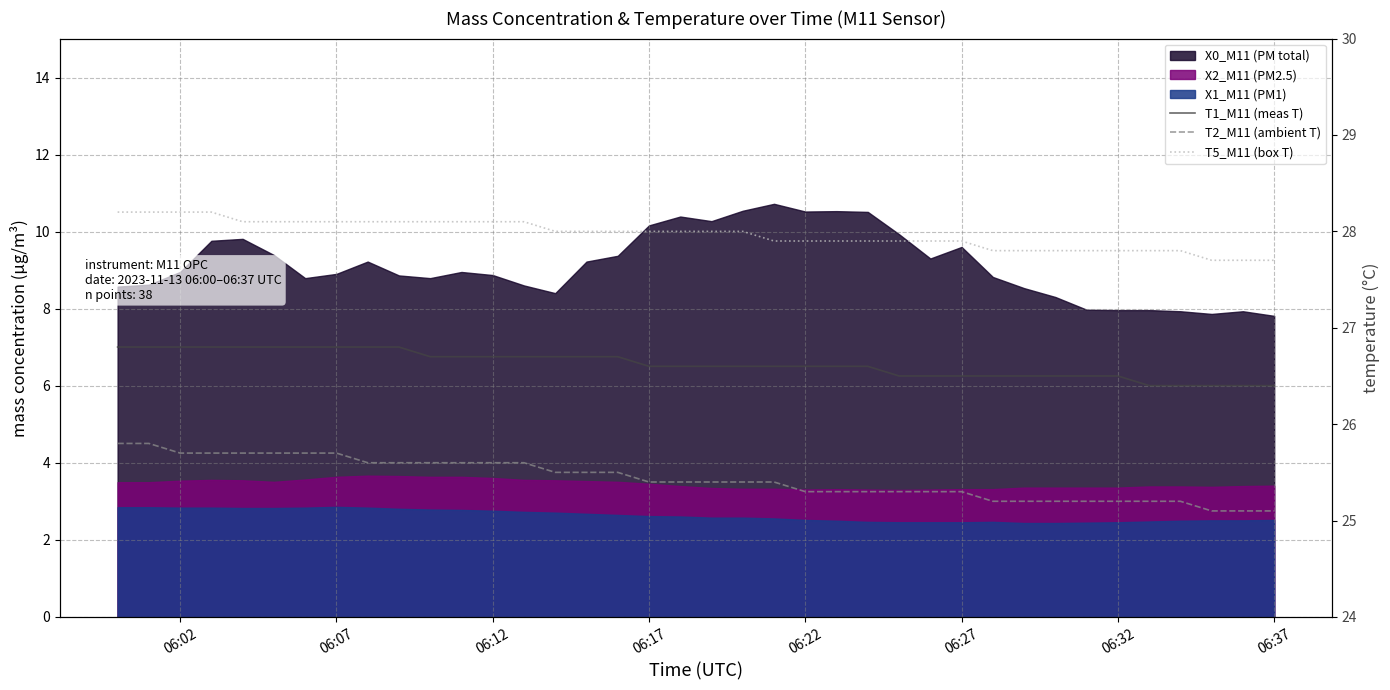

What is the greatest value displayed?

28.2